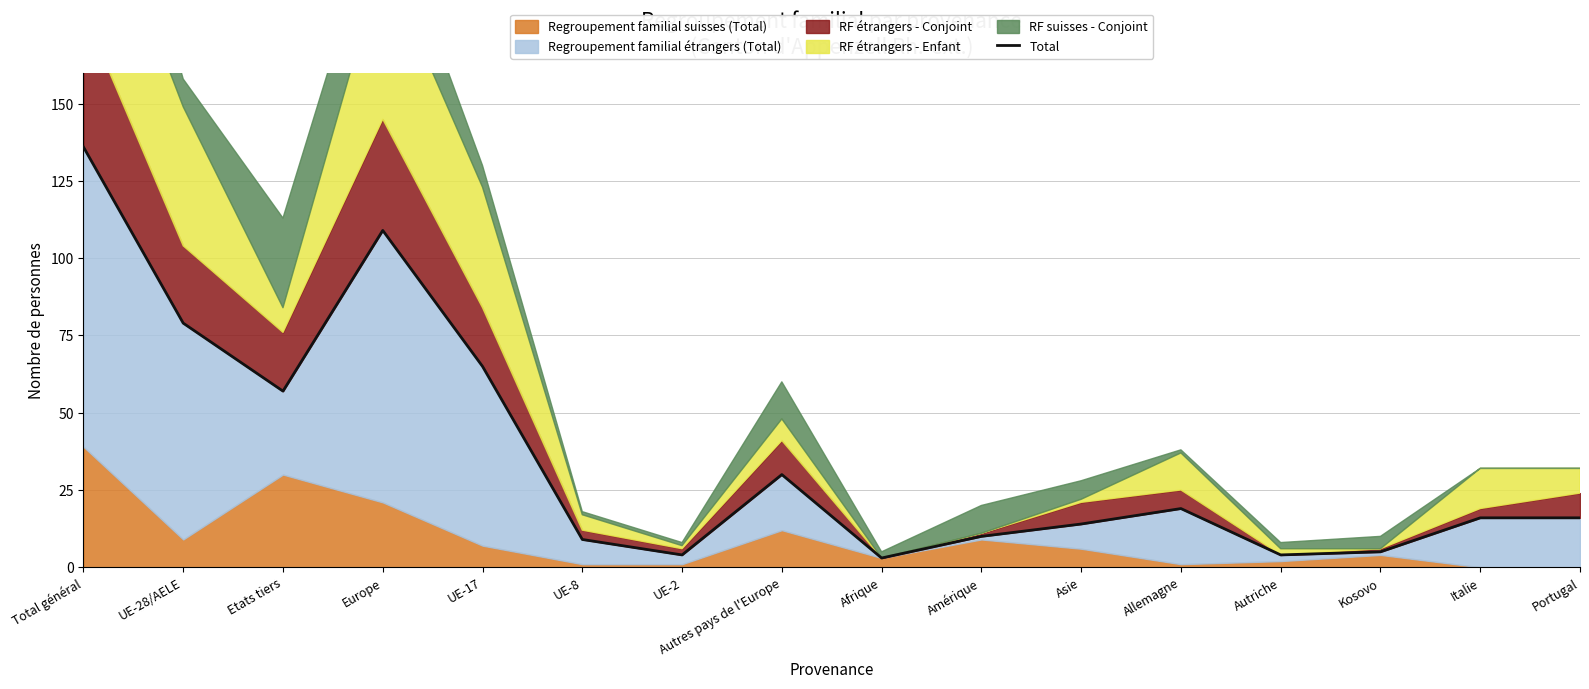

What is the sum of all values?

576